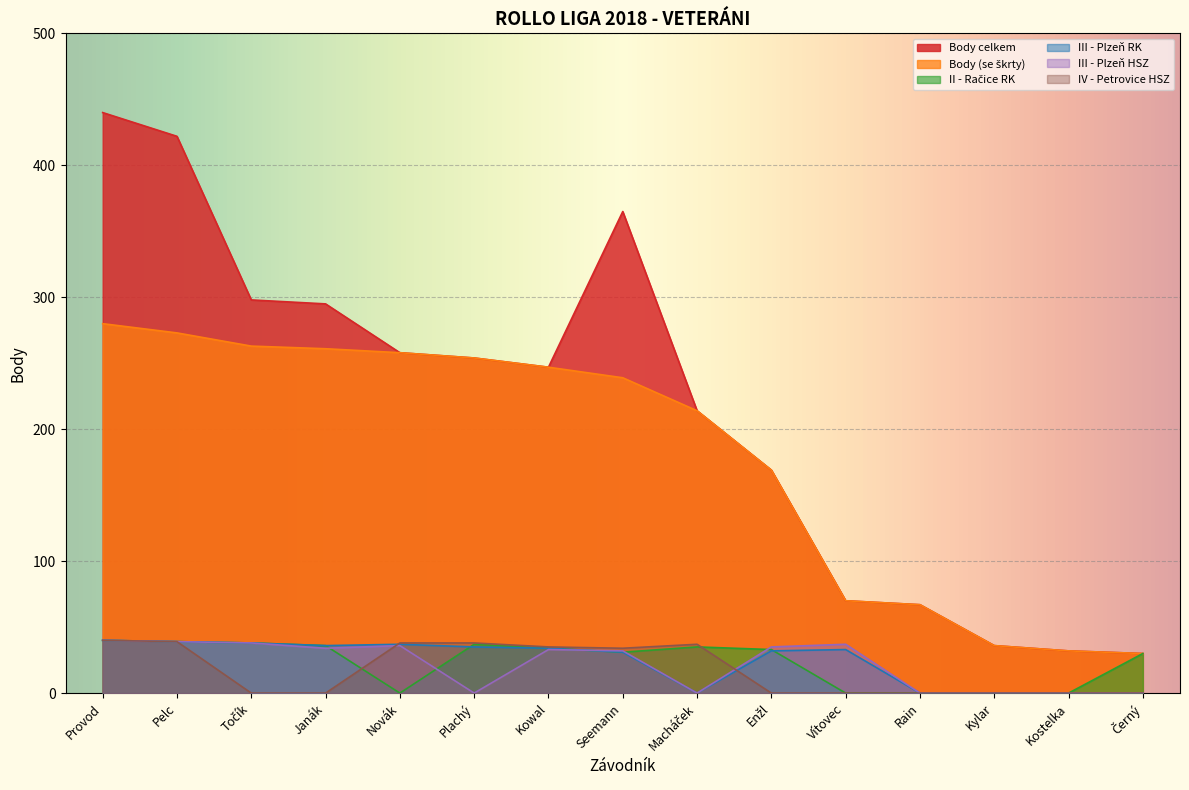

Is the value of IV - Petrovice HSZ at Vítovec greater than the value of II - Račice RK at Kostelka?

No